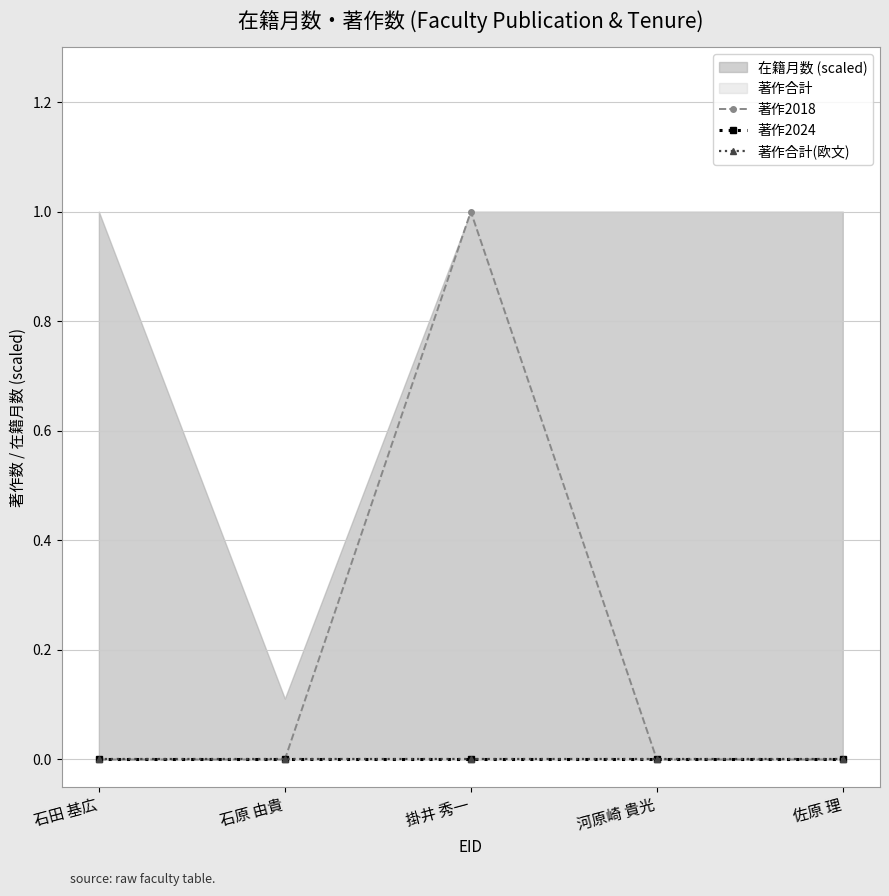

Rank the series by their maximum value, from highest to lowest.

著作2018, 著作2024, 著作合計(欧文)